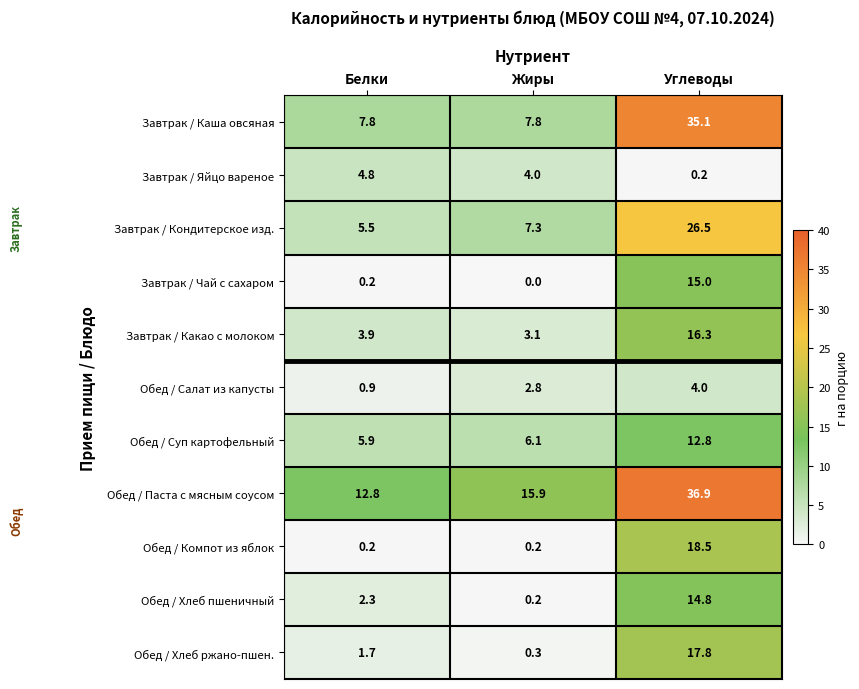

At which label does Завтрак / Кондитерское изд. first exceed 7?

Жиры